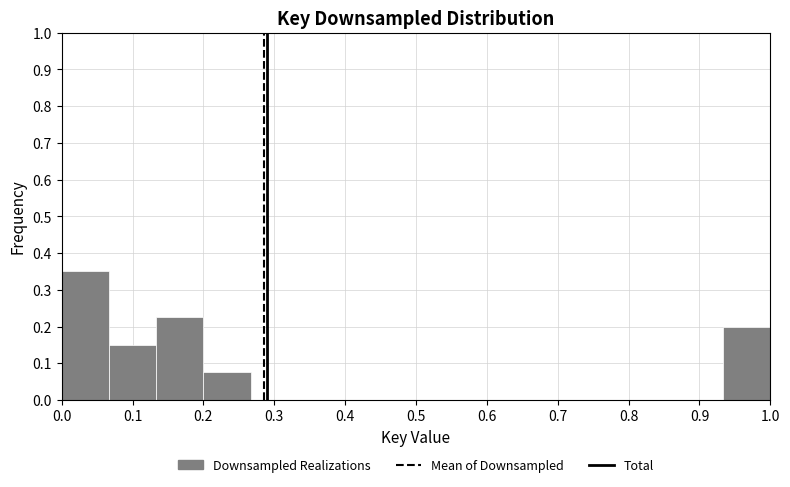

Reading left to right, transcribe this chart: for each bar, give the range it covers on the x-axis and its height. Neither the bar edges nor the heights are printed on the chart, so give them approximately, as read against the axes.

0.00 to 0.07: 0.35
0.07 to 0.13: 0.15
0.13 to 0.20: 0.23
0.20 to 0.27: 0.08
0.27 to 0.33: 0
0.33 to 0.40: 0
0.40 to 0.47: 0
0.47 to 0.53: 0
0.53 to 0.60: 0
0.60 to 0.67: 0
0.67 to 0.73: 0
0.73 to 0.80: 0
0.80 to 0.87: 0
0.87 to 0.93: 0
0.93 to 1.00: 0.20